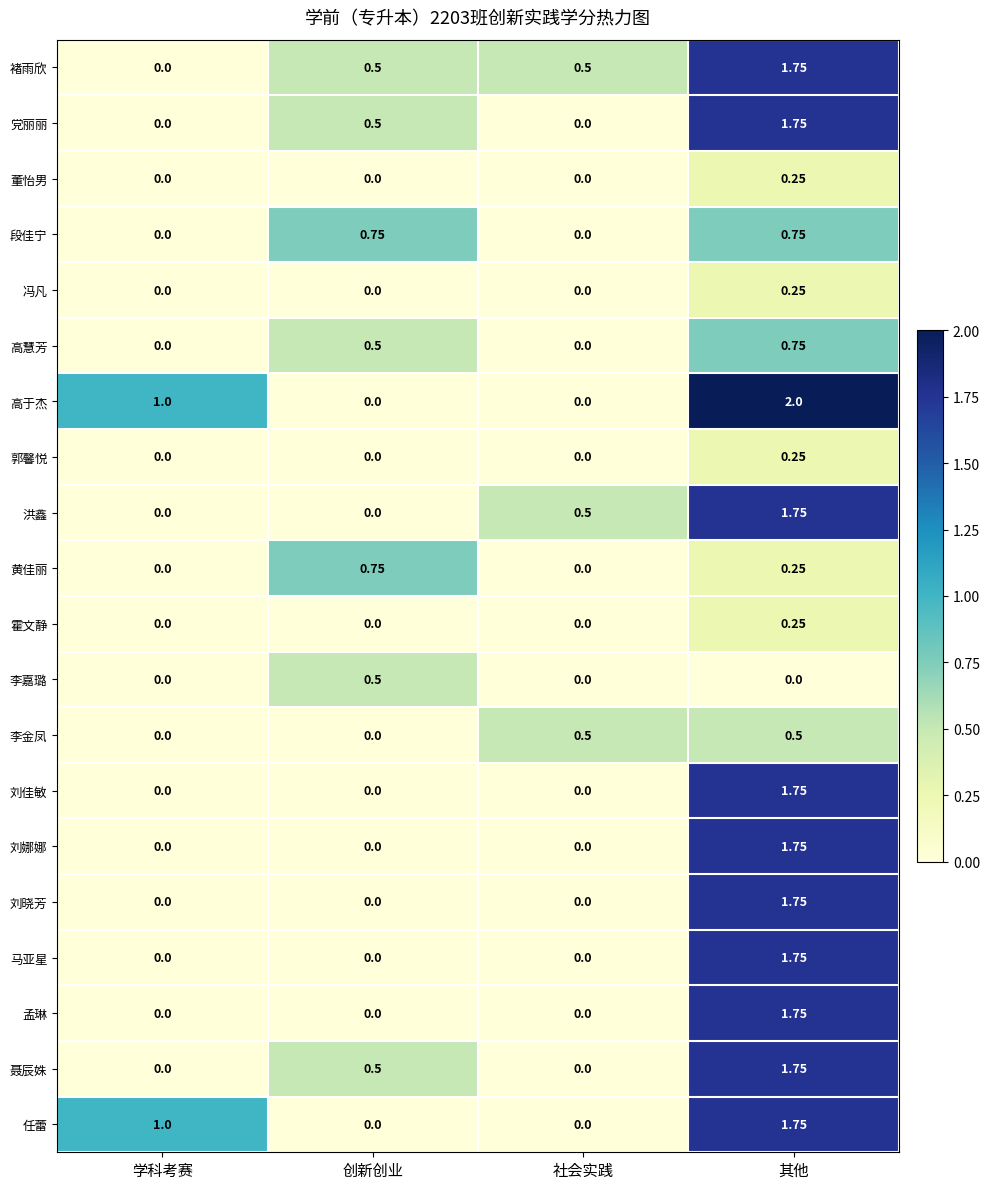

Which series has the widest spread of values?

高于杰